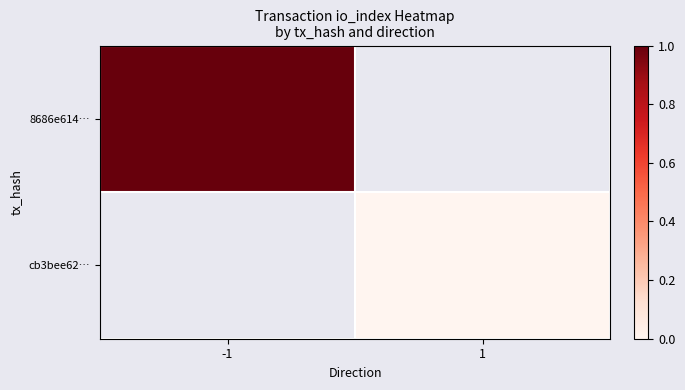

How many distinct data groups are displayed?

2